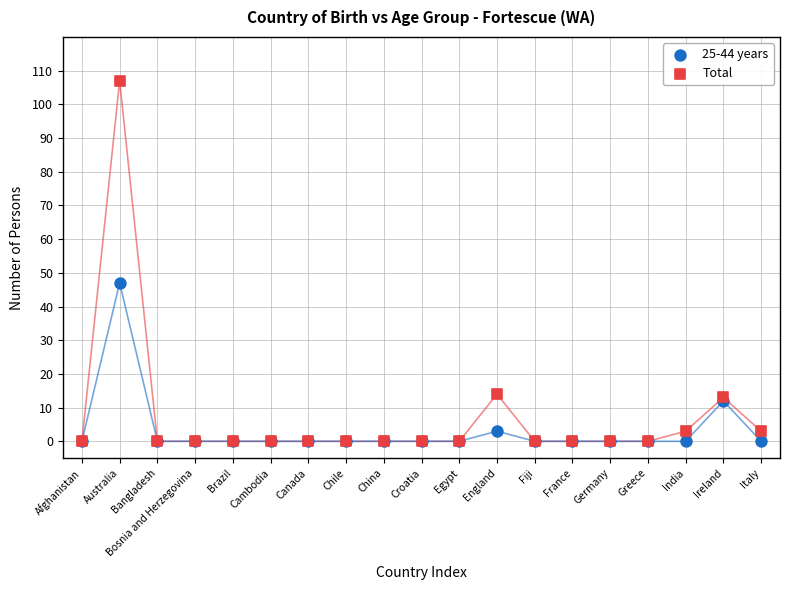

Which series has the largest Y range (max minus min)?

Total